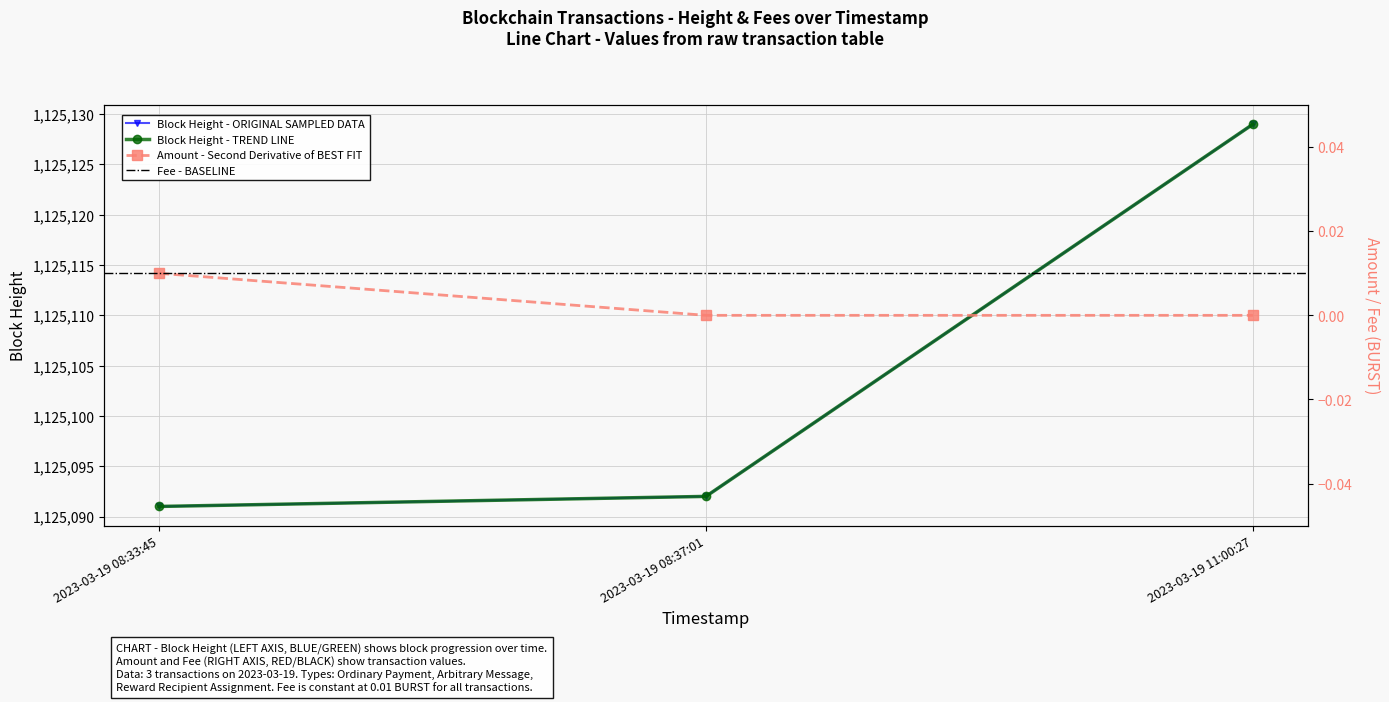

Count the Amount values in the range 0 to 1.

3